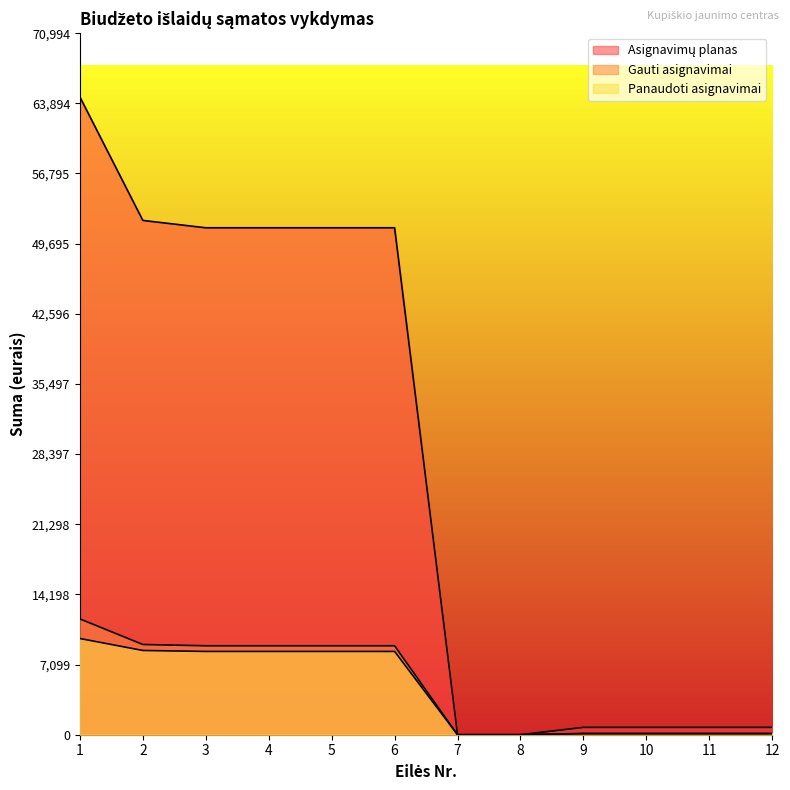

Which category has the highest value in the Panaudoti asignavimai series?

1